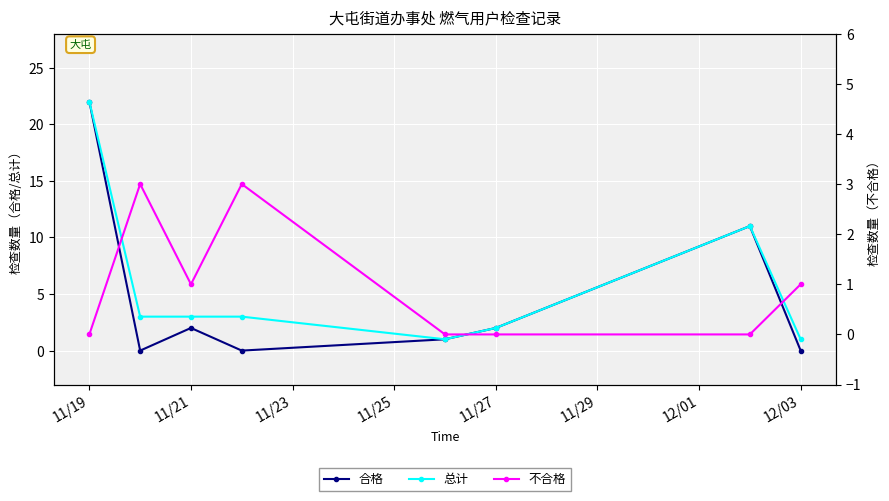

Which category has the highest value in the 合格 series?

11/19